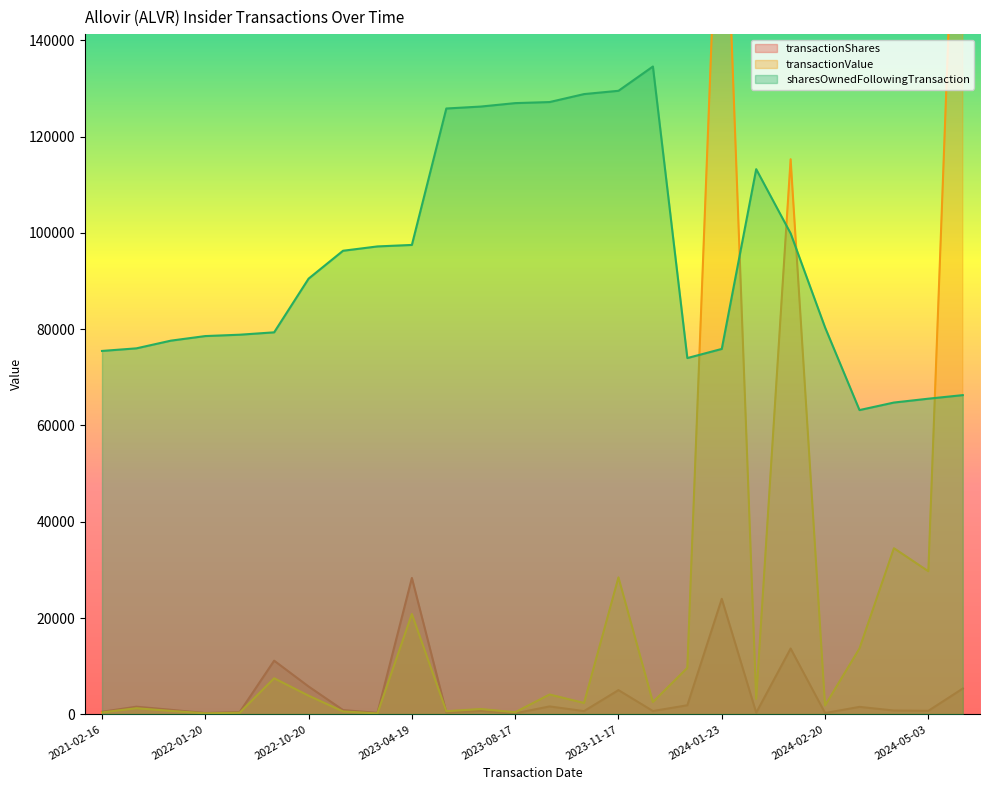

True or false: transactionShares and sharesOwnedFollowingTransaction intersect in this chart.

False